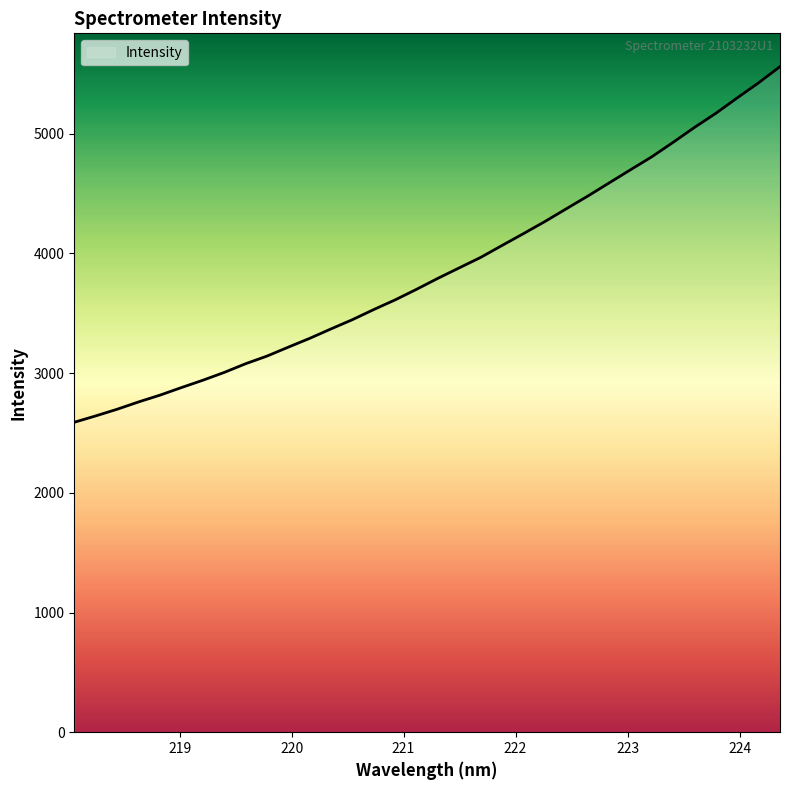

What is the difference between the maximum and minimum values?

2971.4